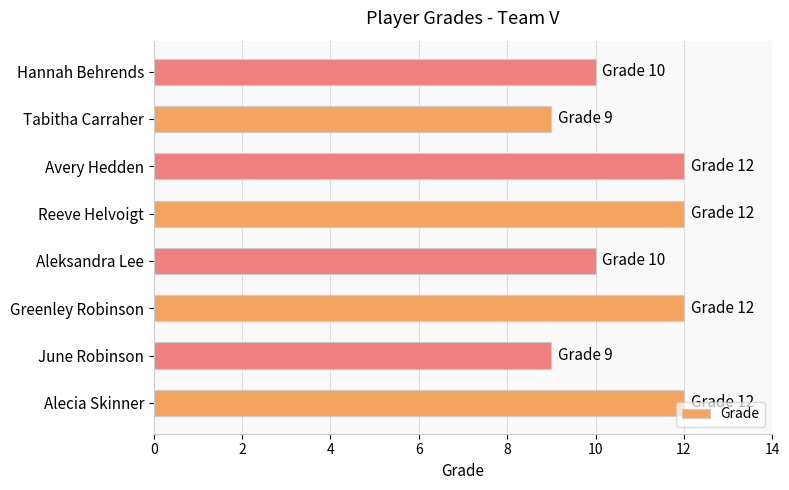

What is the difference between the second highest and minimum values?

3